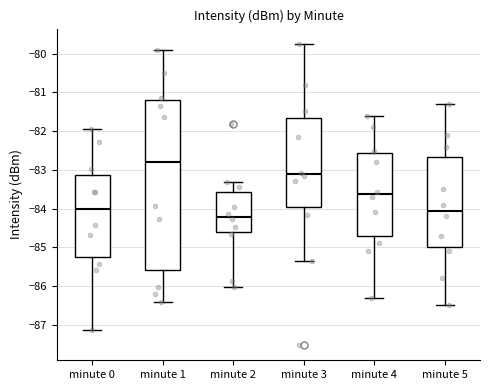

Reading left to right, transcribe this box plot: for each box, give where its median line is, the range the box spans, and where its two whiskers end, as read against the y-axis. The values are not printed on the chart, so give them approximately, as read against the axis.

minute 0: median -84.0, box -85.2 to -83.1, whiskers -87.1 to -81.9
minute 1: median -82.8, box -85.6 to -81.2, whiskers -86.4 to -79.9
minute 2: median -84.2, box -84.6 to -83.6, whiskers -86.0 to -83.3
minute 3: median -83.1, box -84.0 to -81.7, whiskers -85.3 to -79.7
minute 4: median -83.6, box -84.7 to -82.6, whiskers -86.3 to -81.6
minute 5: median -84.0, box -85.0 to -82.7, whiskers -86.5 to -81.3